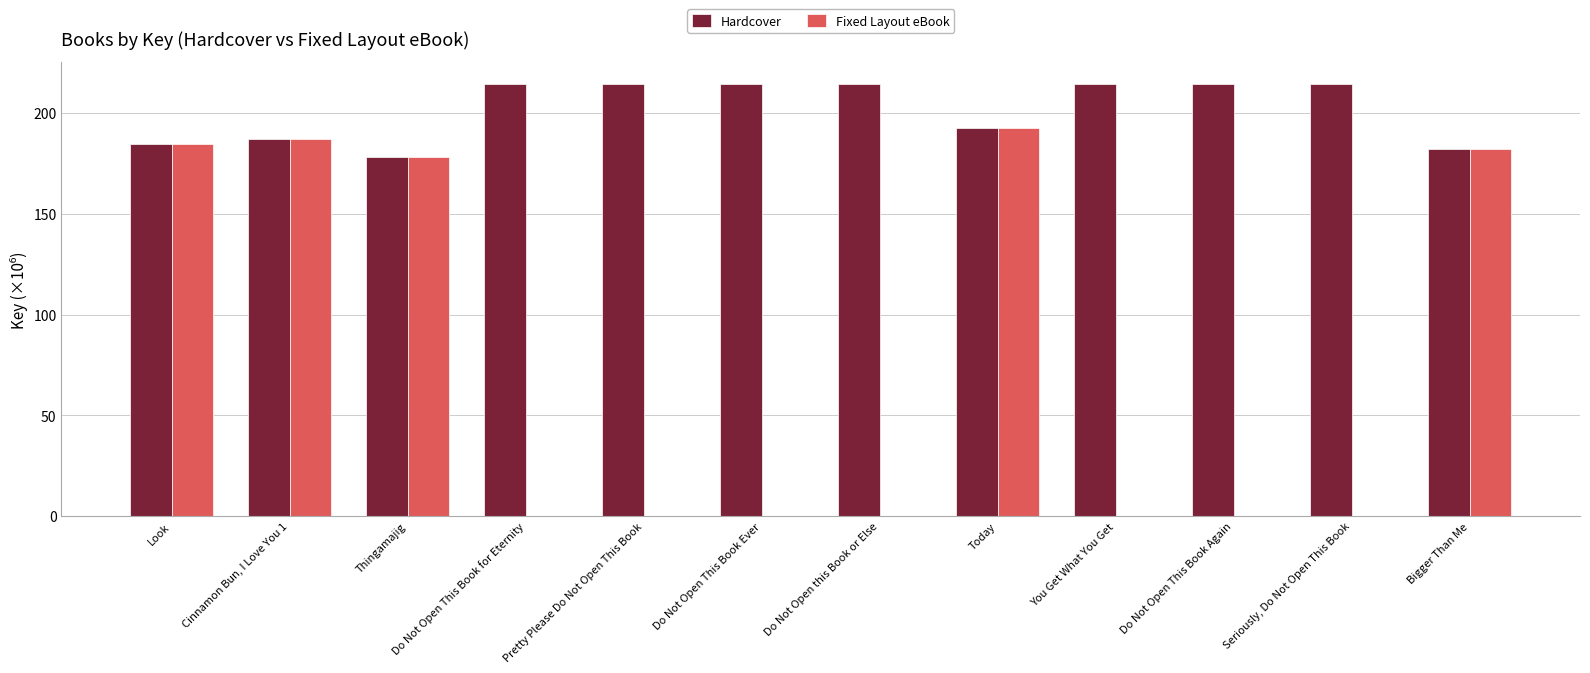

Which series has the largest range (max minus min)?

Fixed Layout eBook